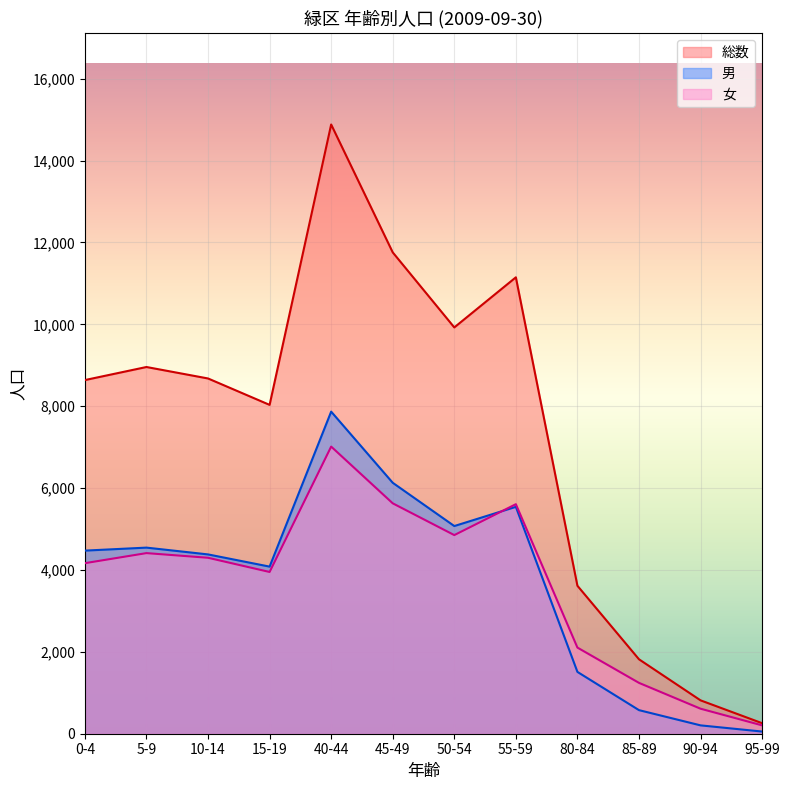

At which category does 総数 reach its first local valley?

15-19